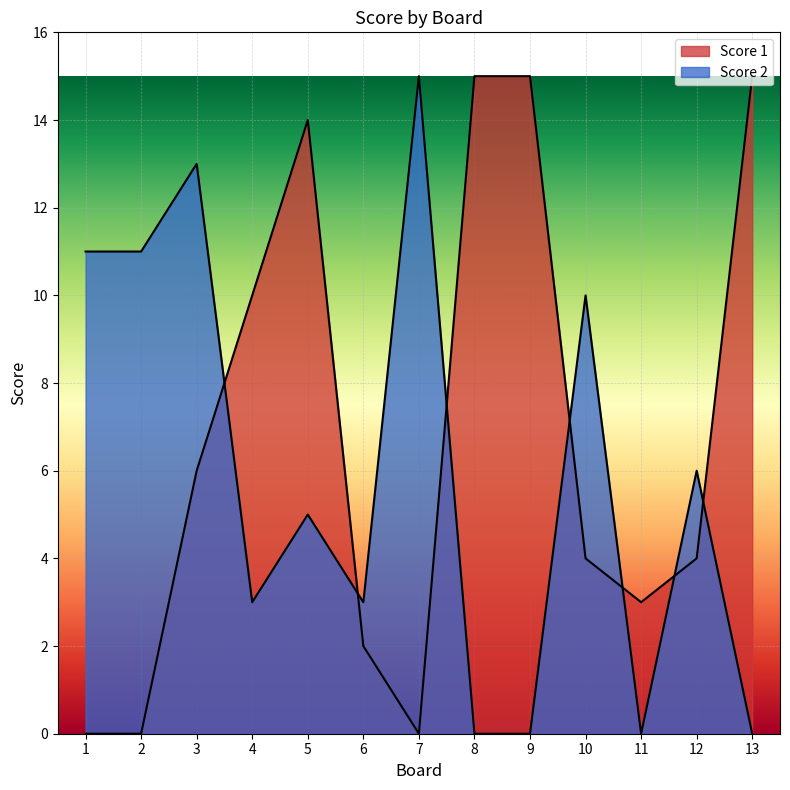

What is the sum of all Score 2 values?

77